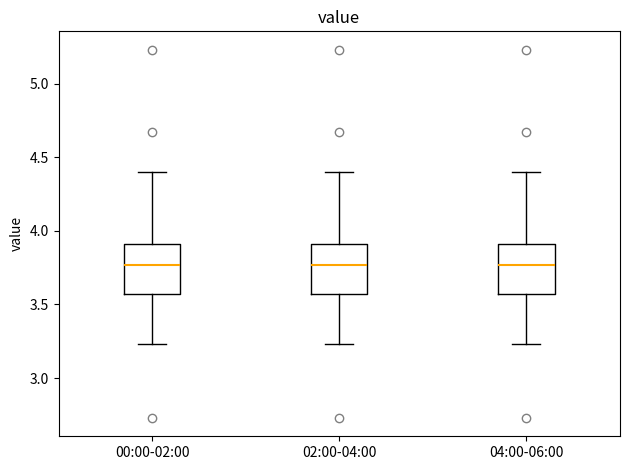

Reading left to right, transcribe this box plot: for each box, give where its median line is, the range the box spans, and where its two whiskers end, as read against the y-axis. The values are not printed on the chart, so give them approximately, as read against the axis.

00:00-02:00: median 3.75, box 3.55 to 3.90, whiskers 3.25 to 4.40
02:00-04:00: median 3.75, box 3.55 to 3.90, whiskers 3.25 to 4.40
04:00-06:00: median 3.75, box 3.55 to 3.90, whiskers 3.25 to 4.40